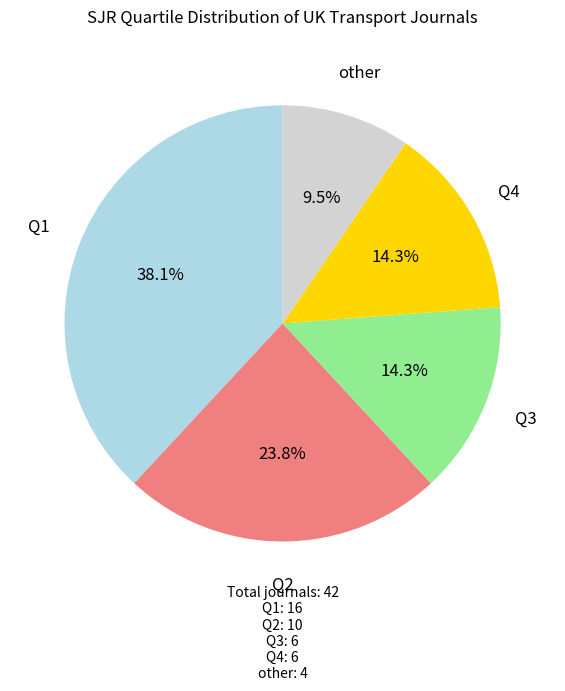

Is it true that Q3 is 4% of the pie?

False